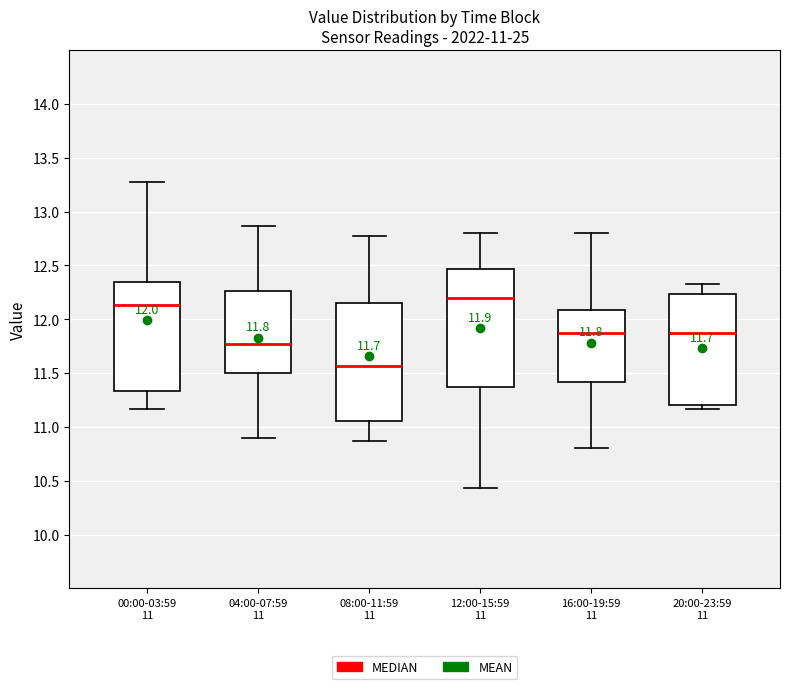

Which box has the highest median line?

12:00-15:59 11